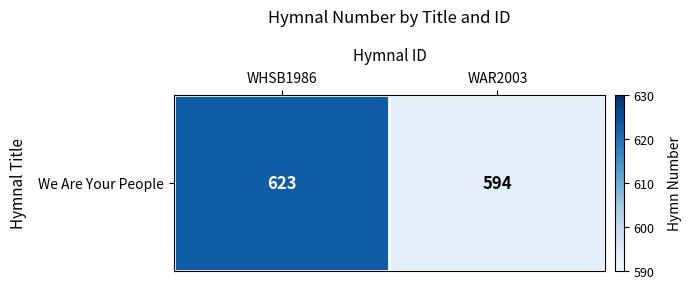

Which label corresponds to the smallest value in the chart?

WAR2003